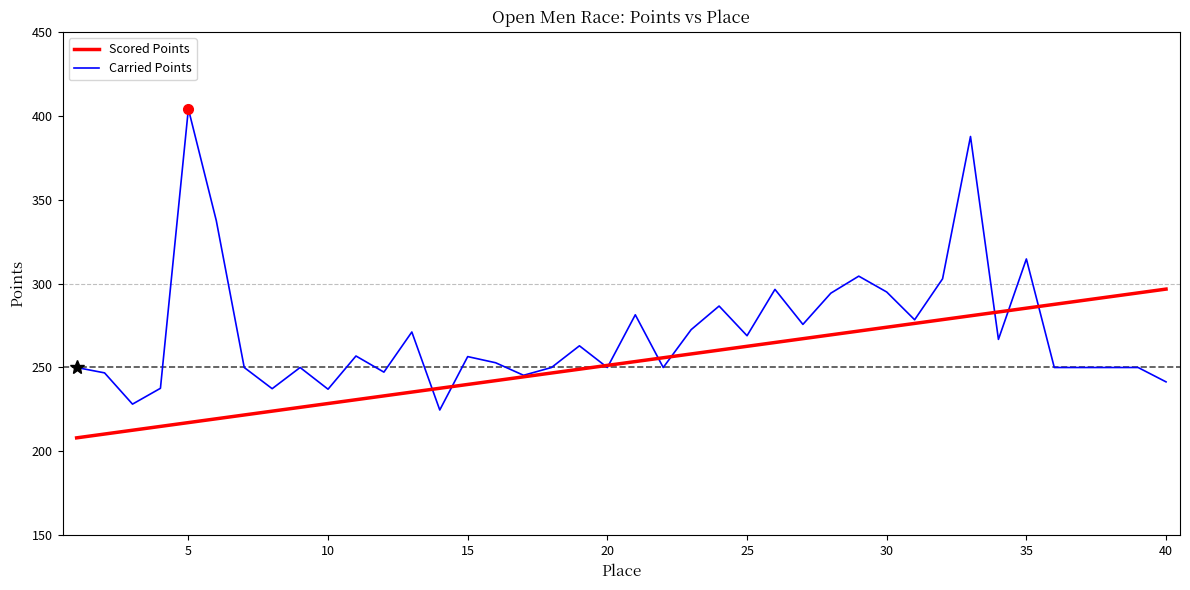

Which series has the largest total across all categories?

Carried Points